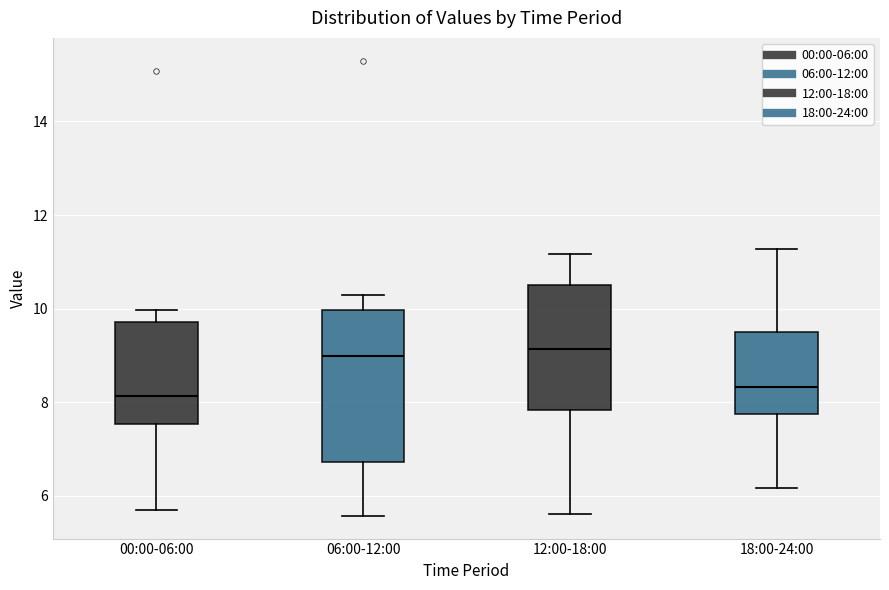

Which box is the tallest, from its lower edge to its upper edge?

06:00-12:00